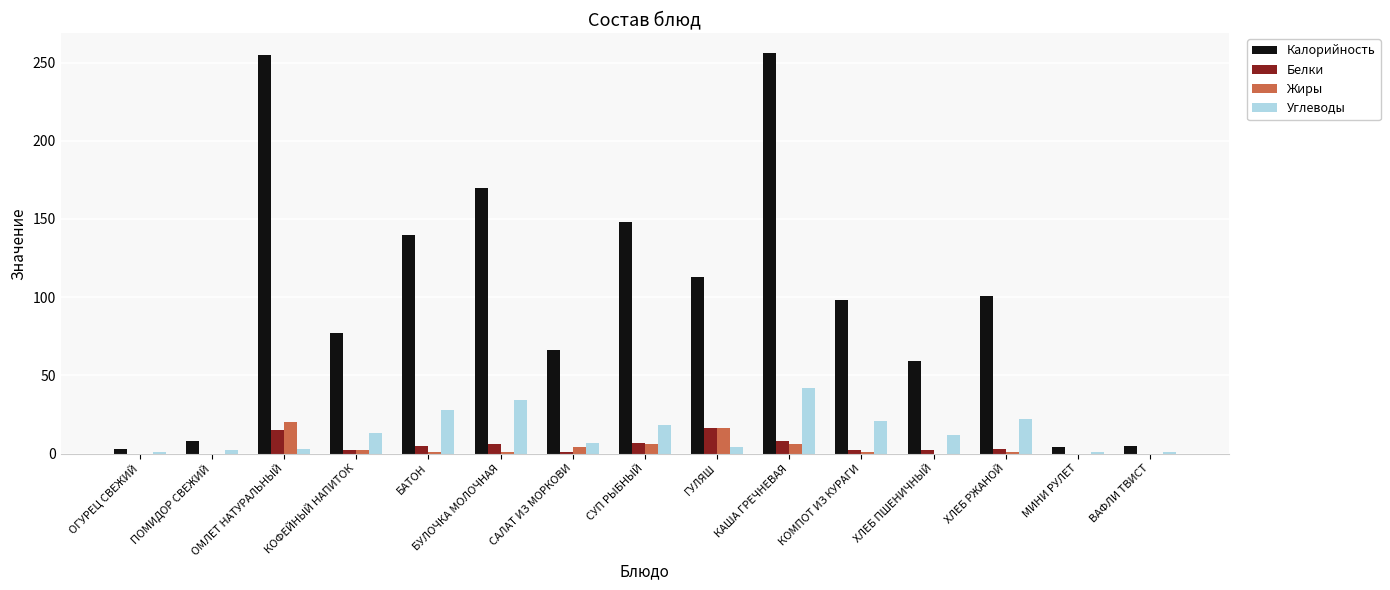

What is the highest value of the Калорийность series?

256